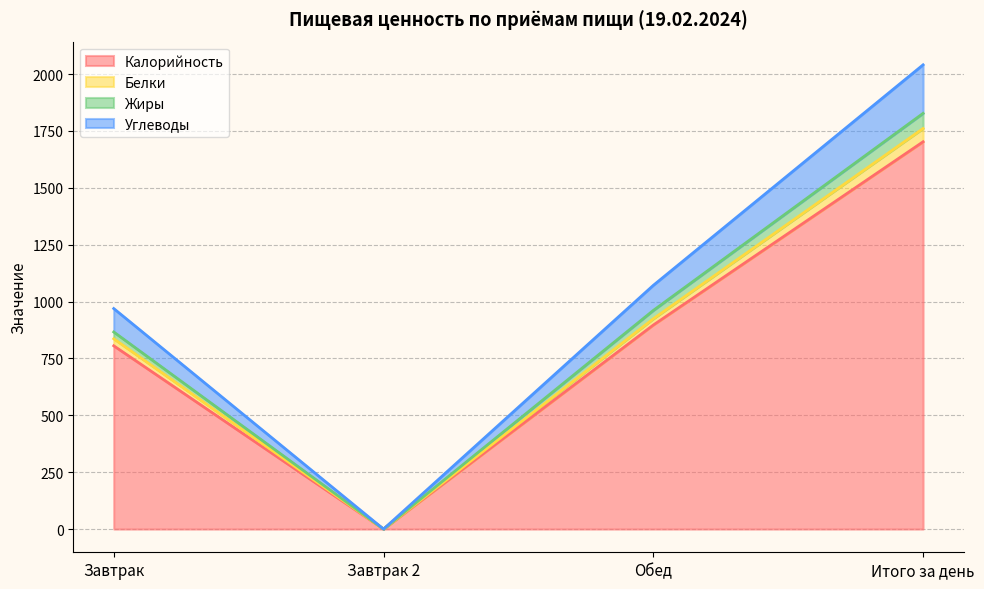

True or false: Жиры and Калорийность intersect in this chart.

False